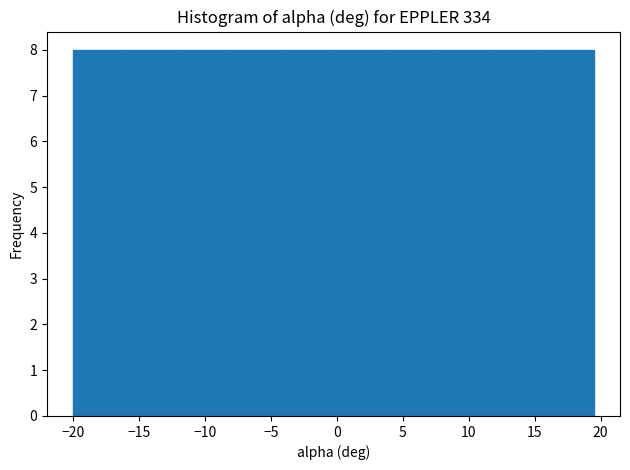

Reading left to right, transcribe this chart: for each bar, give the range it covers on the x-axis and its height. Neither the bar edges nor the heights are printed on the chart, so give them approximately, as read against the axes.

-20.00 to -16.05: 8
-16.05 to -12.10: 8
-12.10 to -8.15: 8
-8.15 to -4.20: 8
-4.20 to -0.25: 8
-0.25 to 3.70: 8
3.70 to 7.65: 8
7.65 to 11.60: 8
11.60 to 15.55: 8
15.55 to 19.50: 8